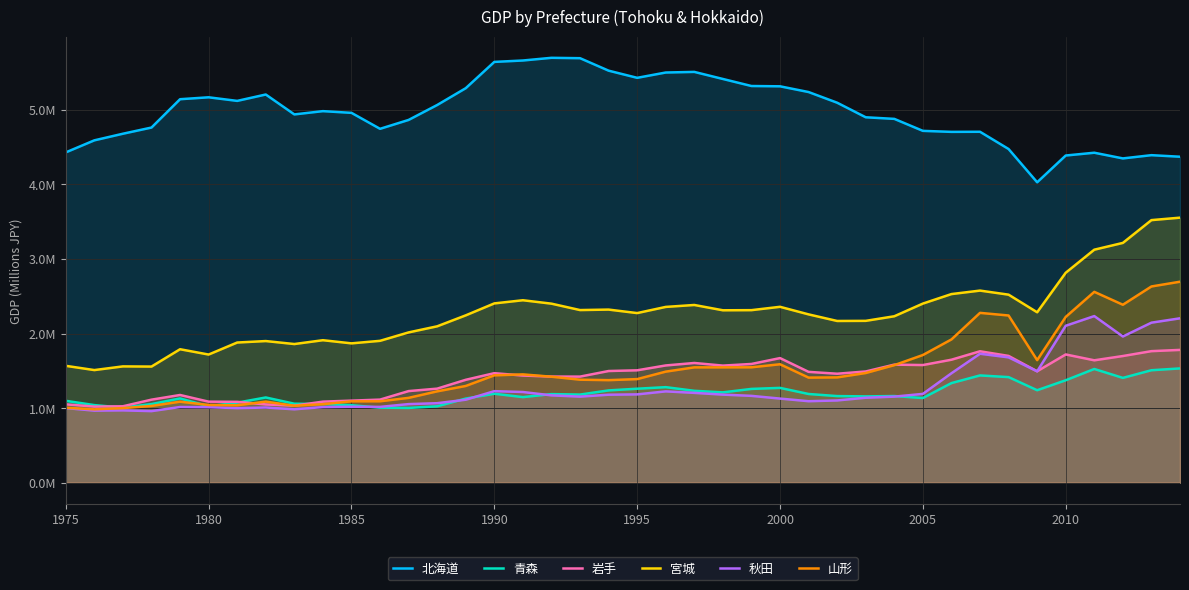

Does the chart have visible grid lines?

Yes